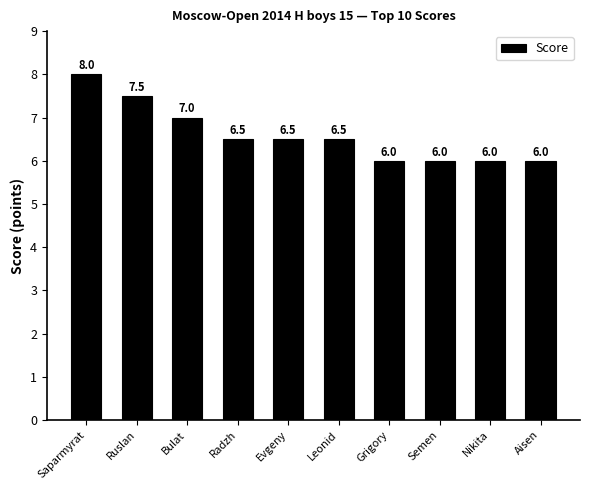

What is the sum of the values at Leonid and Evgeny?

13.0